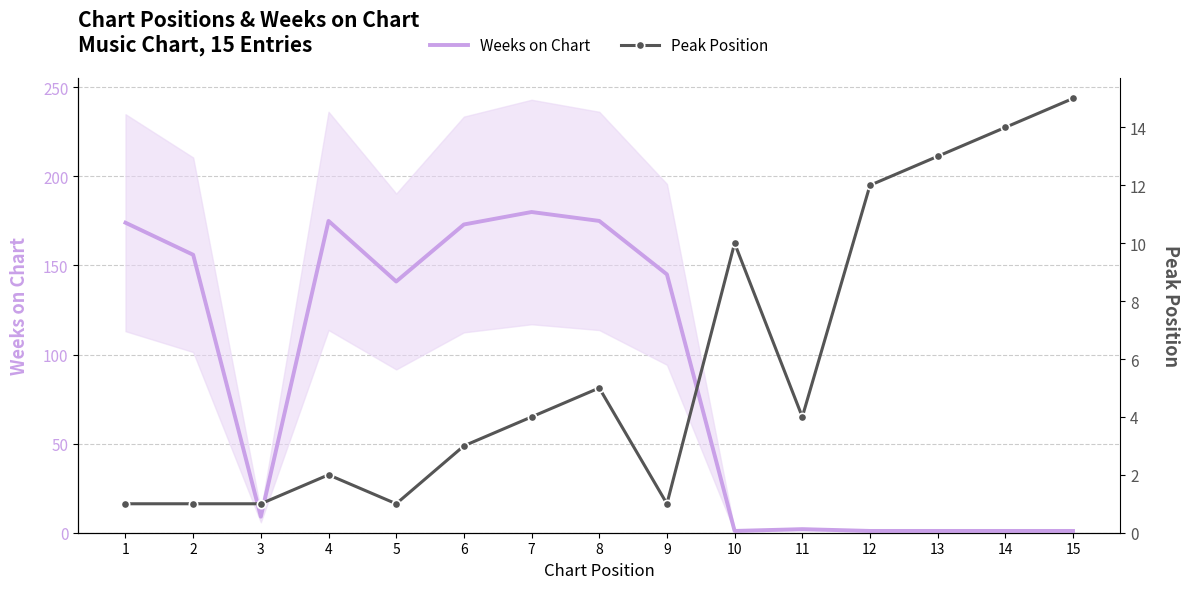

At which category does Peak Position reach its first local valley?

5